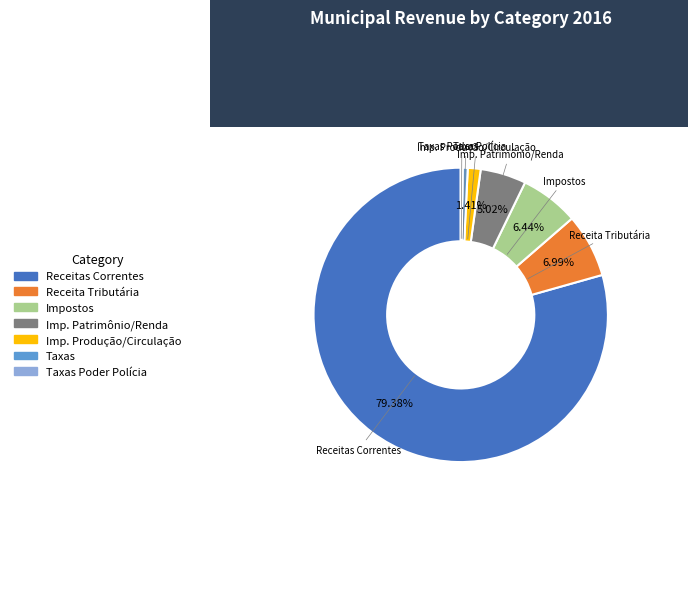

Is there any slice that represents more than half of the pie?

Yes